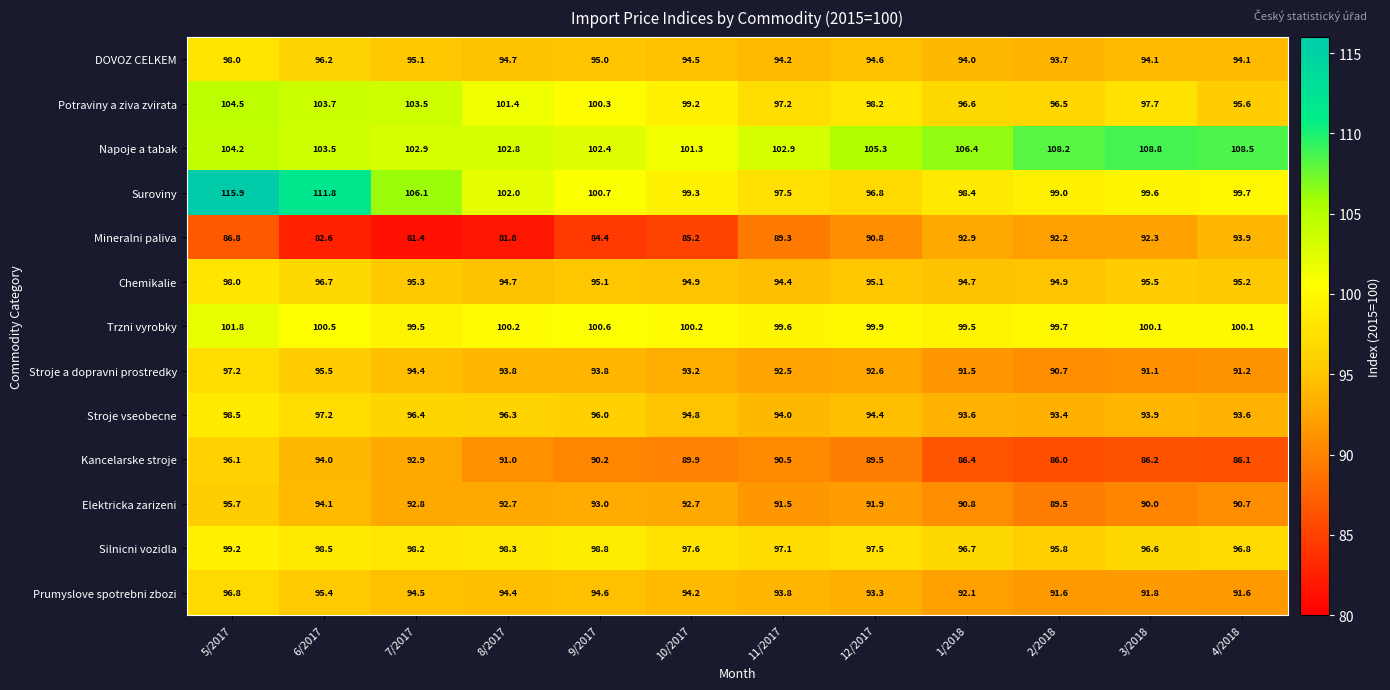

Between 1/2018 and 3/2018, which series saw the biggest shift?

Napoje a tabak